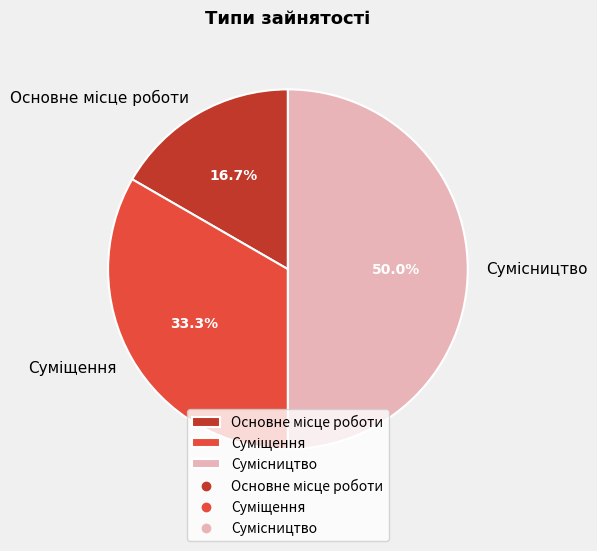

The Сумісництво slice represents 41% of the pie. True or false?

False